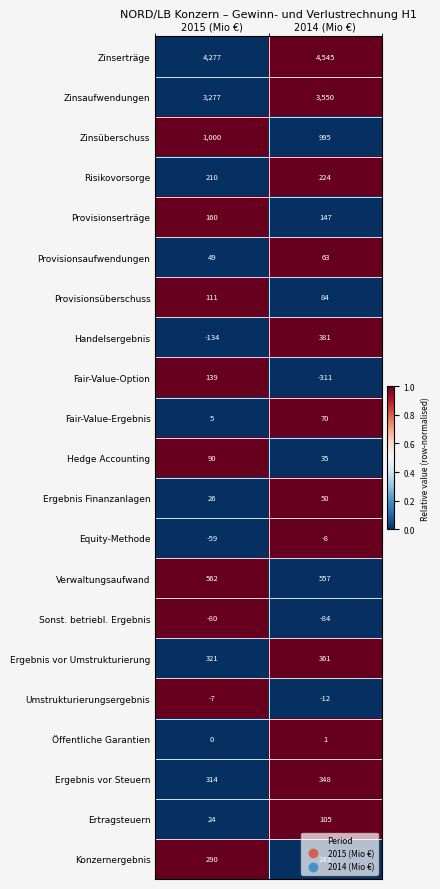

What is the sum of all Zinserträge values?

8822